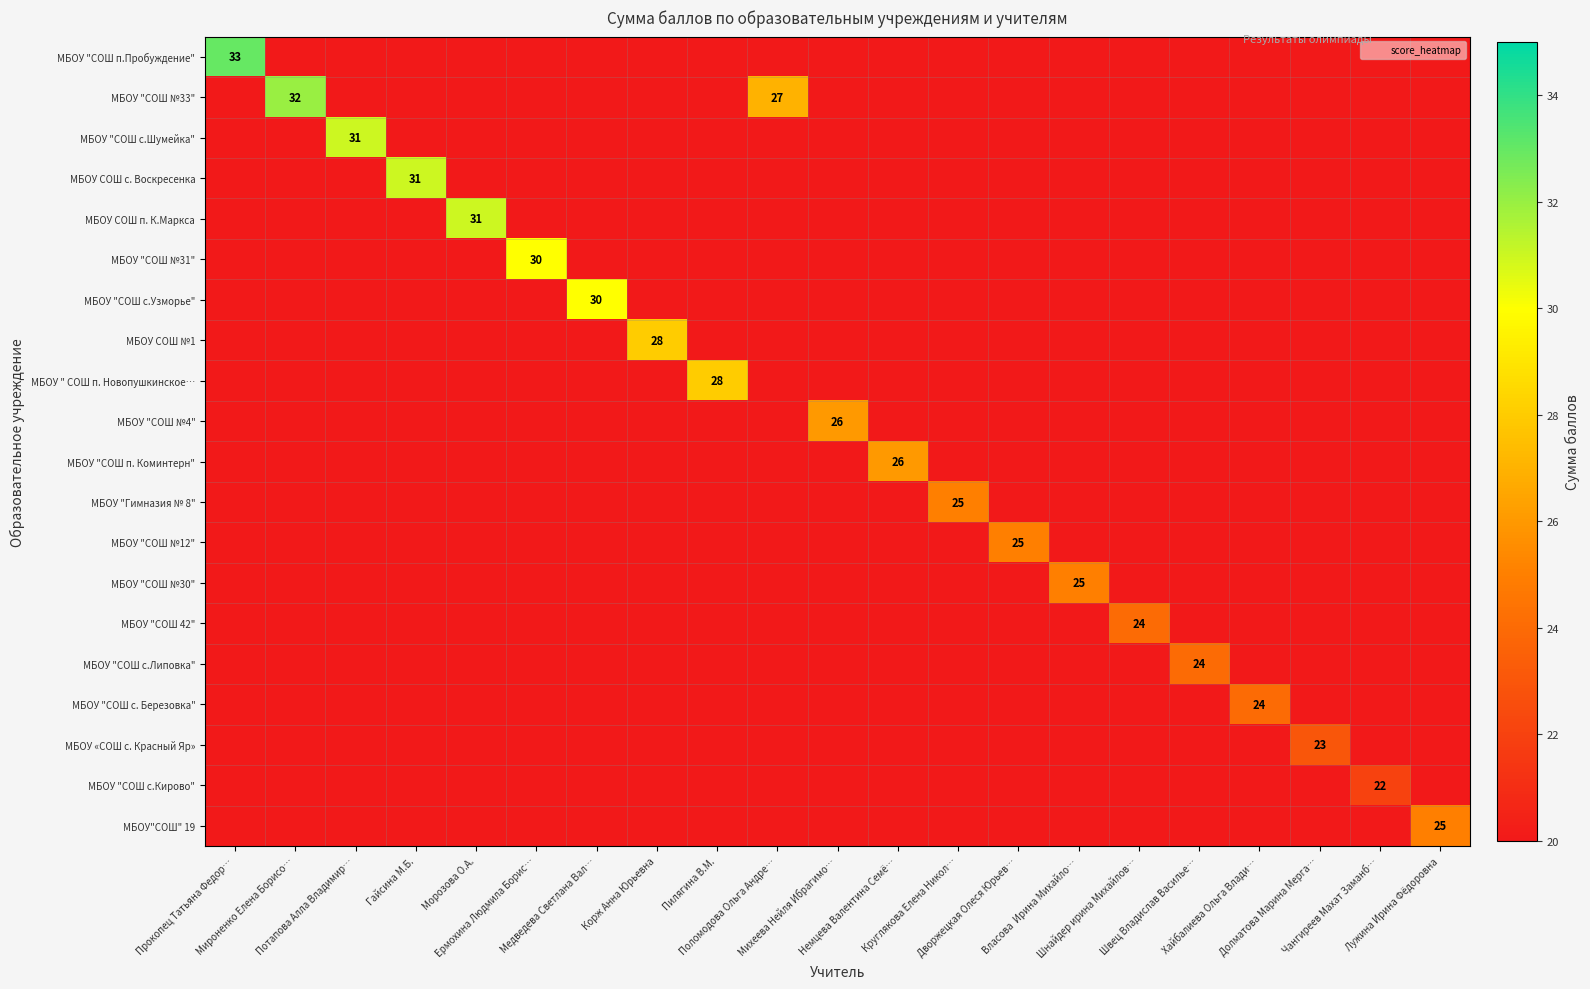

What is the smallest value displayed?

18